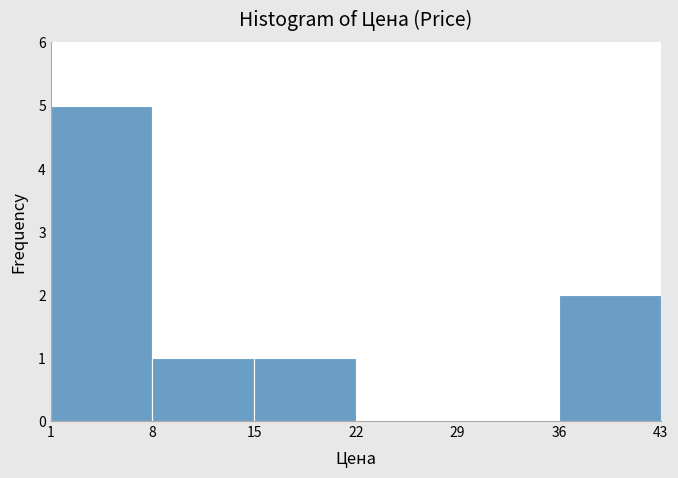

Reading left to right, transcribe this chart: for each bar, give the range it covers on the x-axis and its height. The values are not printed on the chart, so give them approximately, as read against the axis.

1 to 8: 5
8 to 15: 1
15 to 22: 1
22 to 29: 0
29 to 36: 0
36 to 43: 2